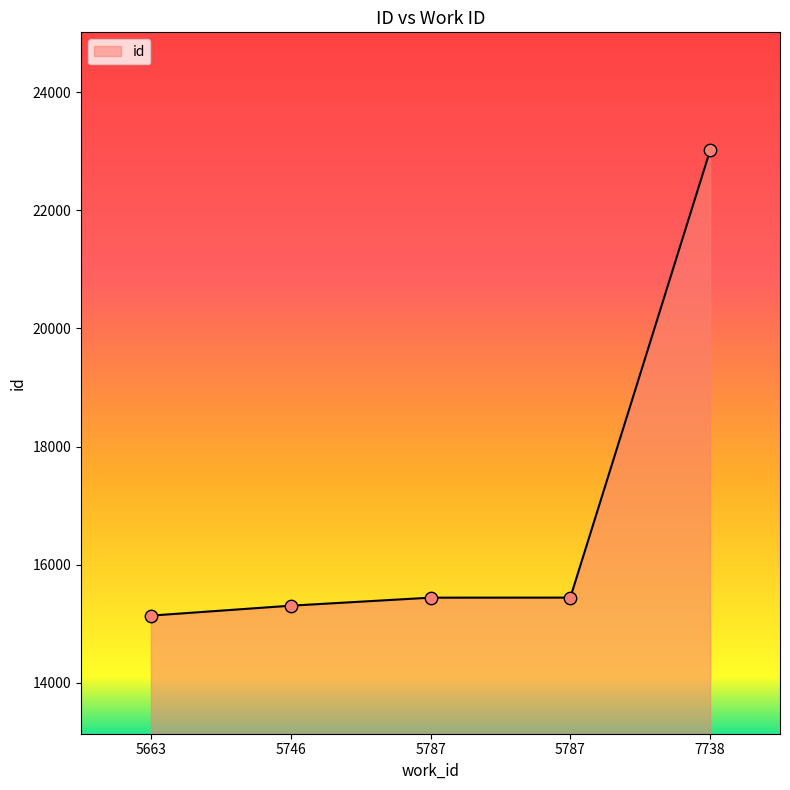

What is the change in value from 5787 to 5787?

+1